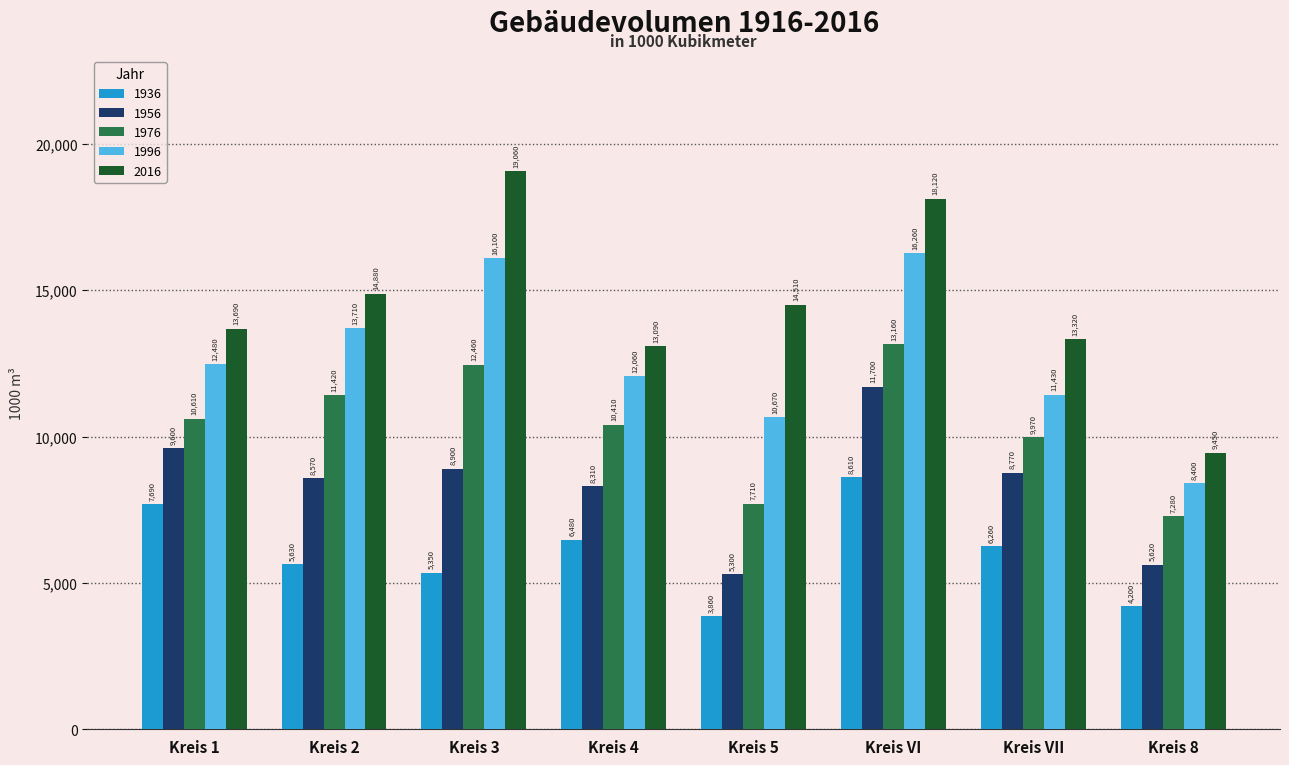

What is the total value across all series at Kreis 5?

42050